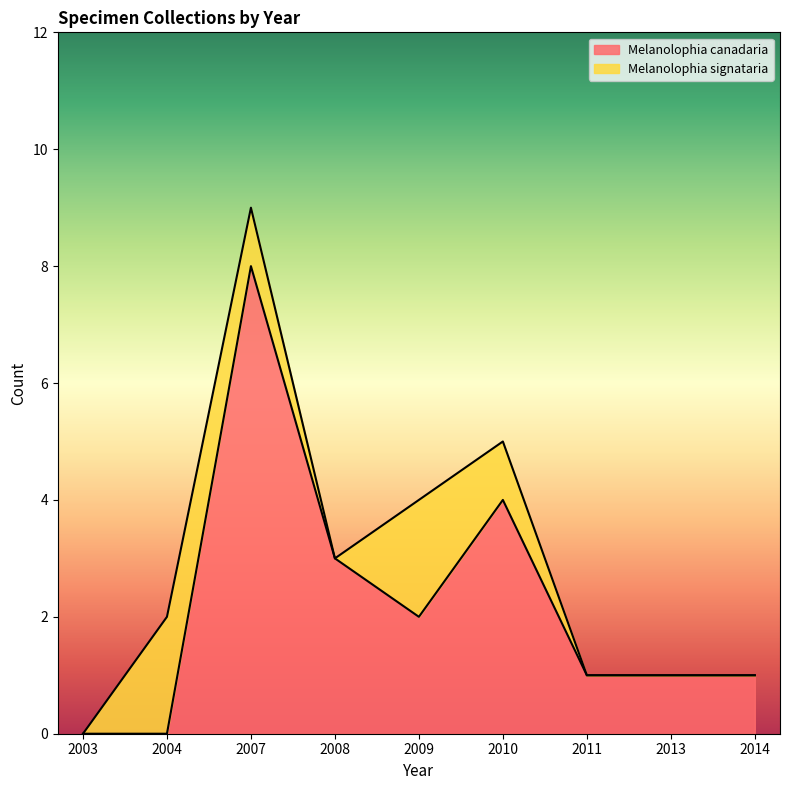

Rank the categories by value from lowest to highest.

2003, 2004, 2011, 2013, 2014, 2009, 2008, 2010, 2007